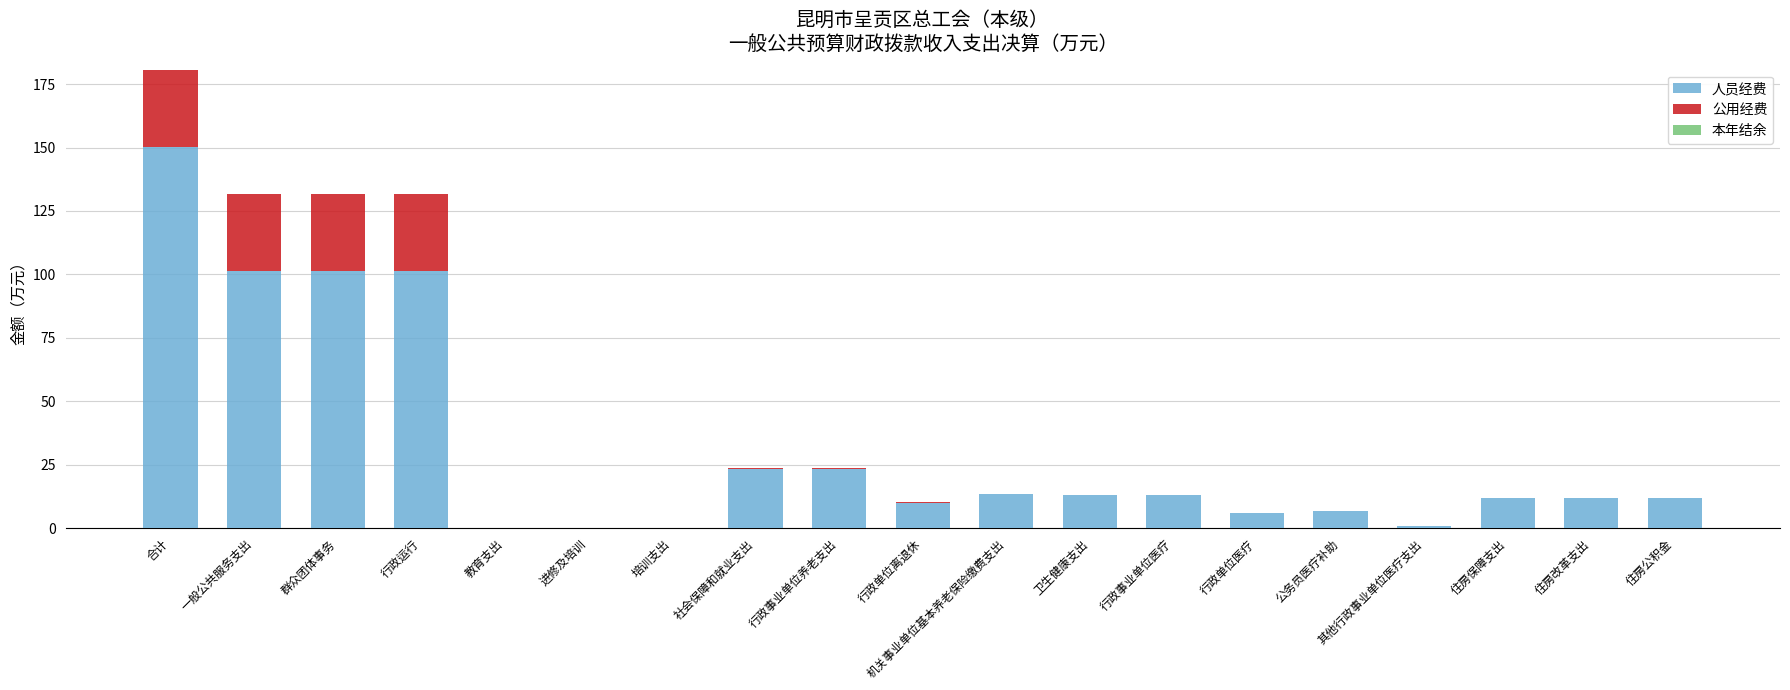

The 人员经费 series shows 23.4 at 行政事业单位养老支出. True or false?

True